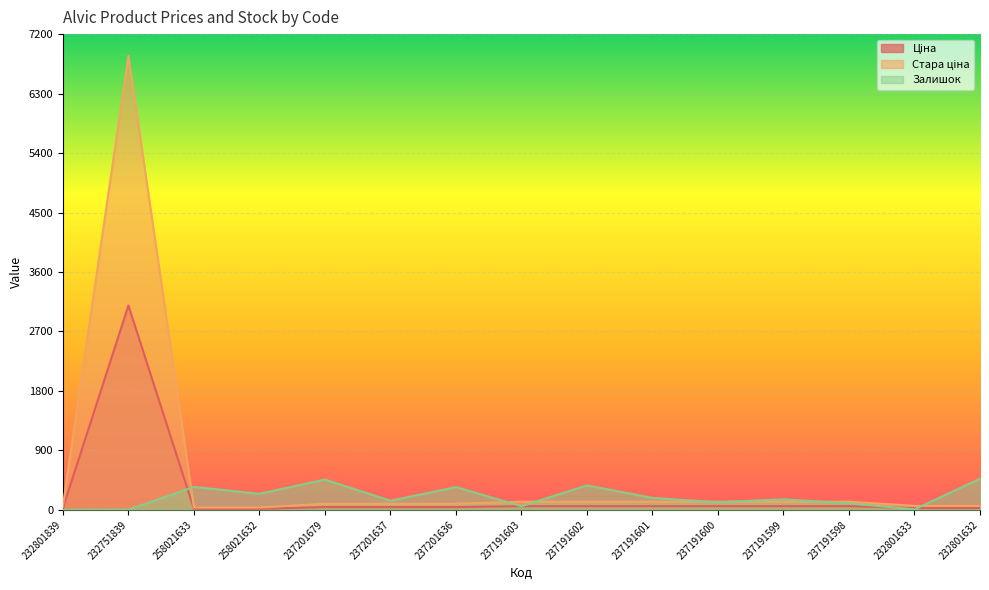

What is the difference between the maximum and minimum values in the Стара ціна series?

6834.8